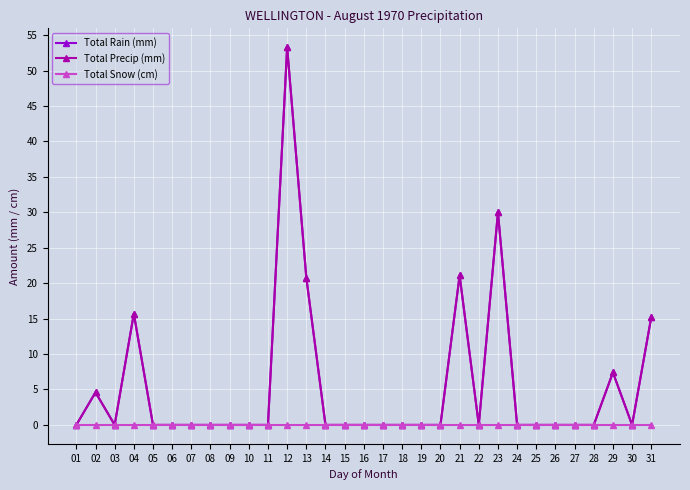

True or false: Total Precip (mm) has a value of 15.2 at 31.

True